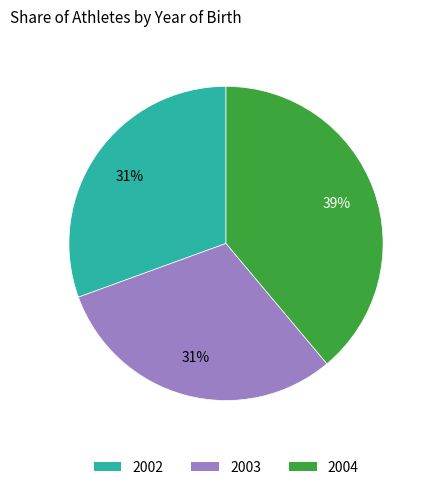

What percentage is the 2003 slice, to the nearest percent?

31%